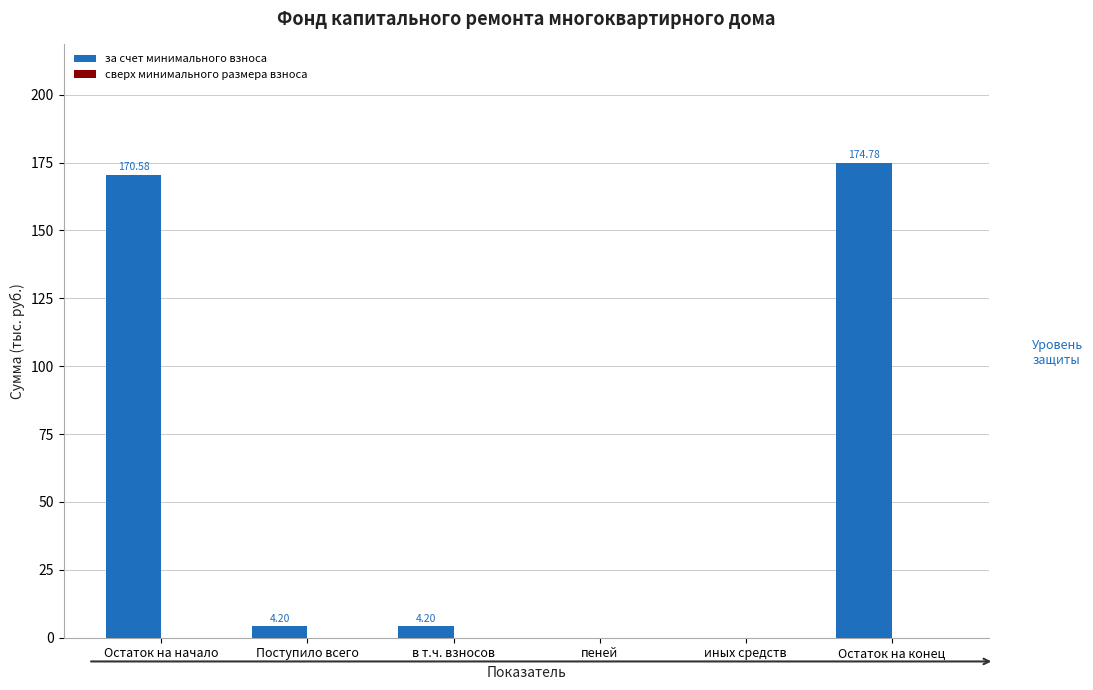

Which label corresponds to the largest value in the chart?

Остаток на конец